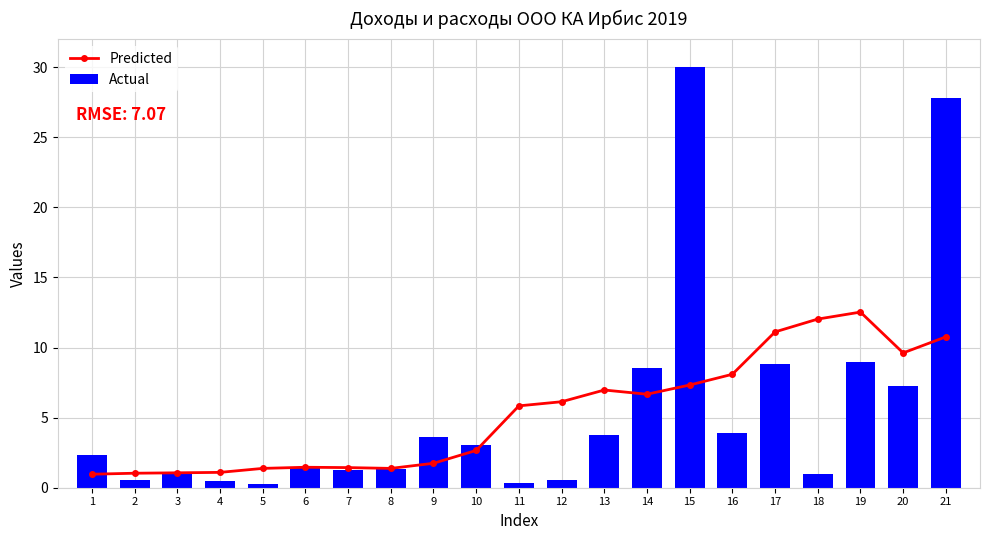

How many distinct data groups are displayed?

2